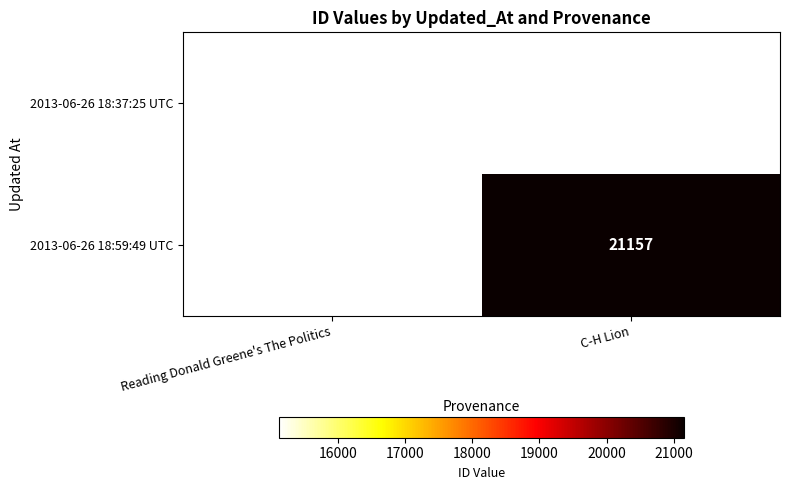

Count the number of categories in the chart.

2